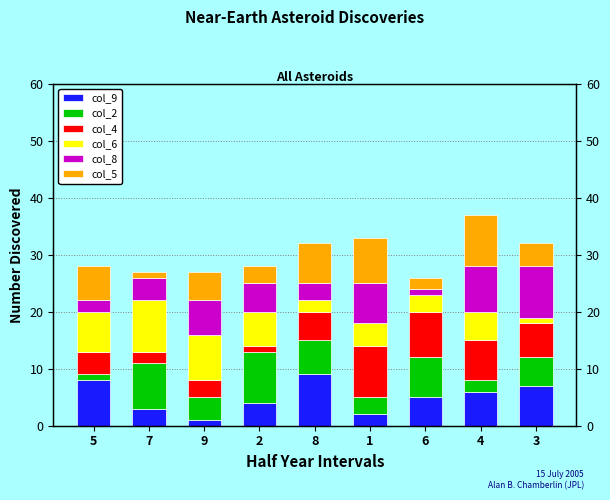

Reading left to right, transcribe all the data shown in this chart.

col_9: 5=8	7=3	9=1	2=4	8=9	1=2	6=5	4=6	3=7
col_2: 5=1	7=8	9=4	2=9	8=6	1=3	6=7	4=2	3=5
col_4: 5=4	7=2	9=3	2=1	8=5	1=9	6=8	4=7	3=6
col_6: 5=7	7=9	9=8	2=6	8=2	1=4	6=3	4=5	3=1
col_8: 5=2	7=4	9=6	2=5	8=3	1=7	6=1	4=8	3=9
col_5: 5=6	7=1	9=5	2=3	8=7	1=8	6=2	4=9	3=4